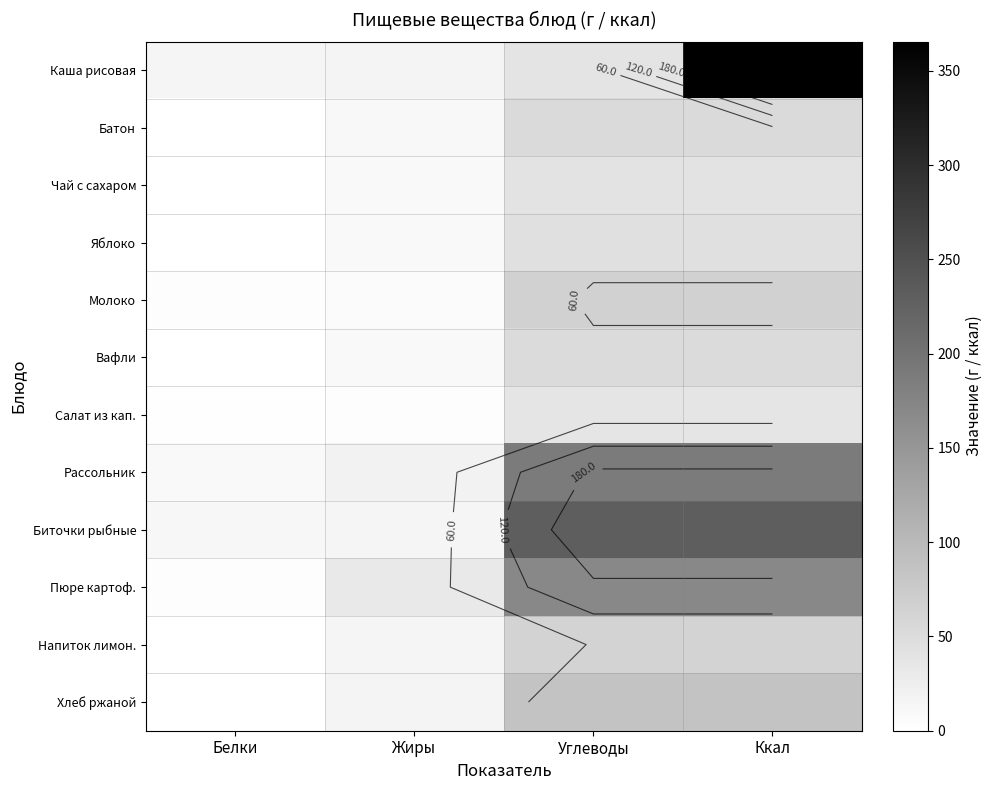

How many data points in Пюре картоф. are less than 170?

2